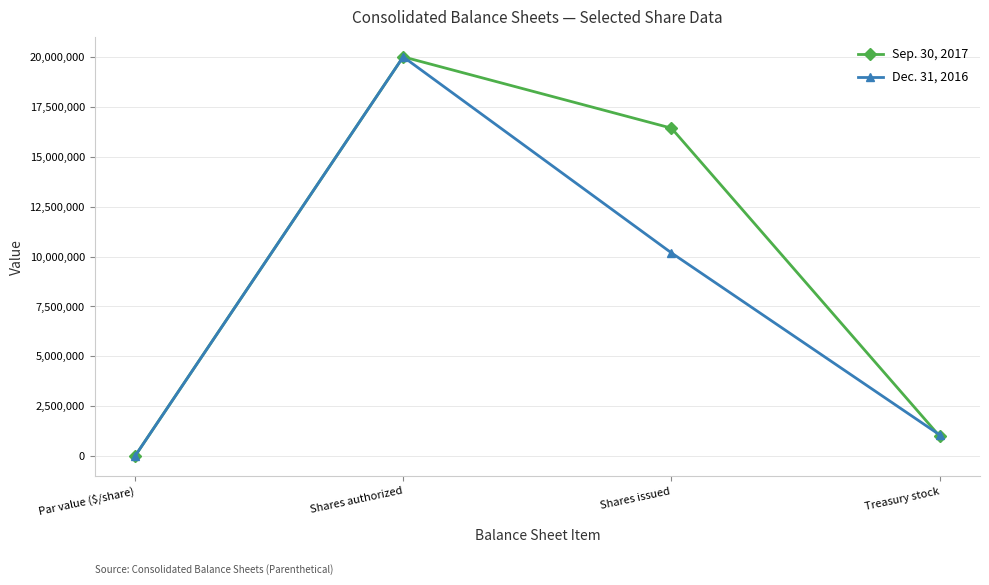

List the series in order of their overall mean, lowest first.

Dec. 31, 2016, Sep. 30, 2017